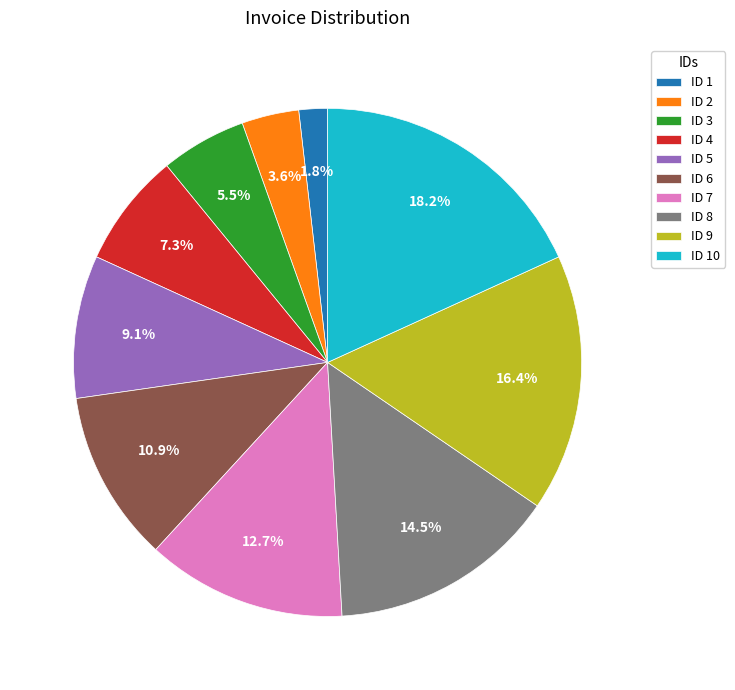

Between ID 9 and ID 4, which is larger?

ID 9